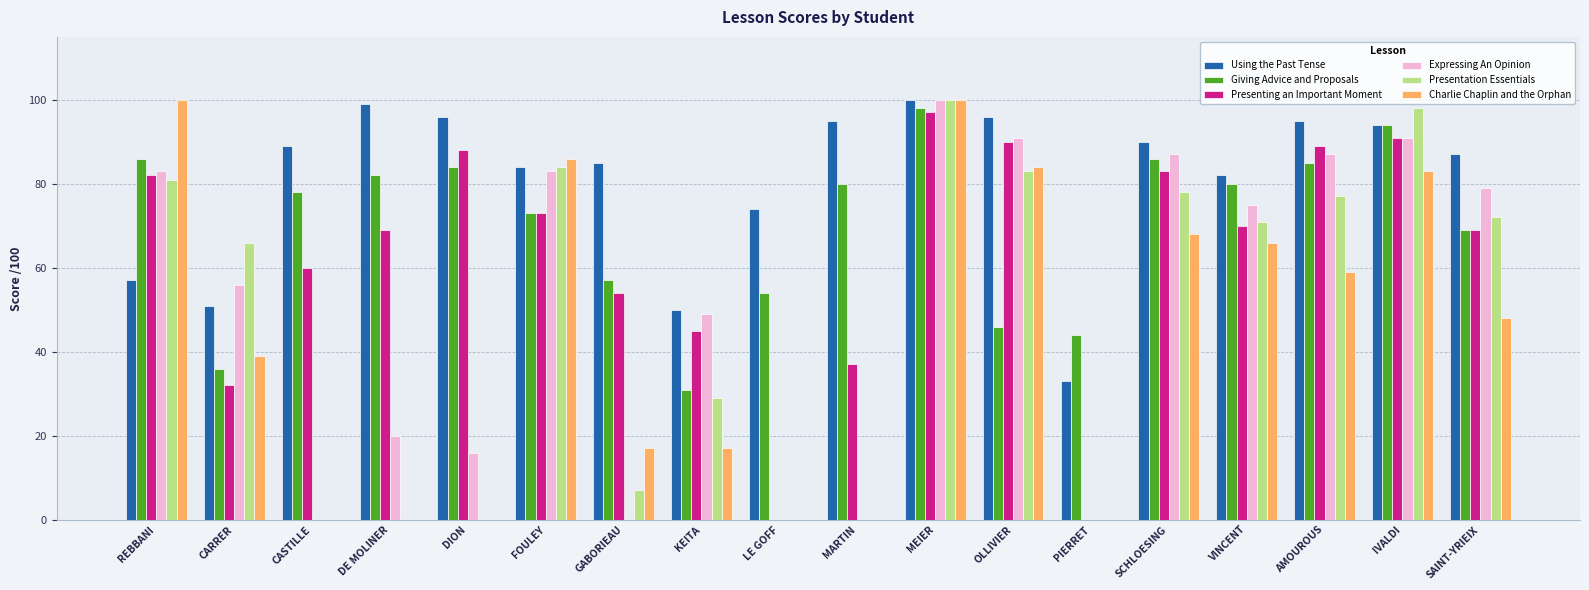

Is the value of Giving Advice and Proposals at GABORIEAU greater than the value of Presentation Essentials at SCHLOESING?

No